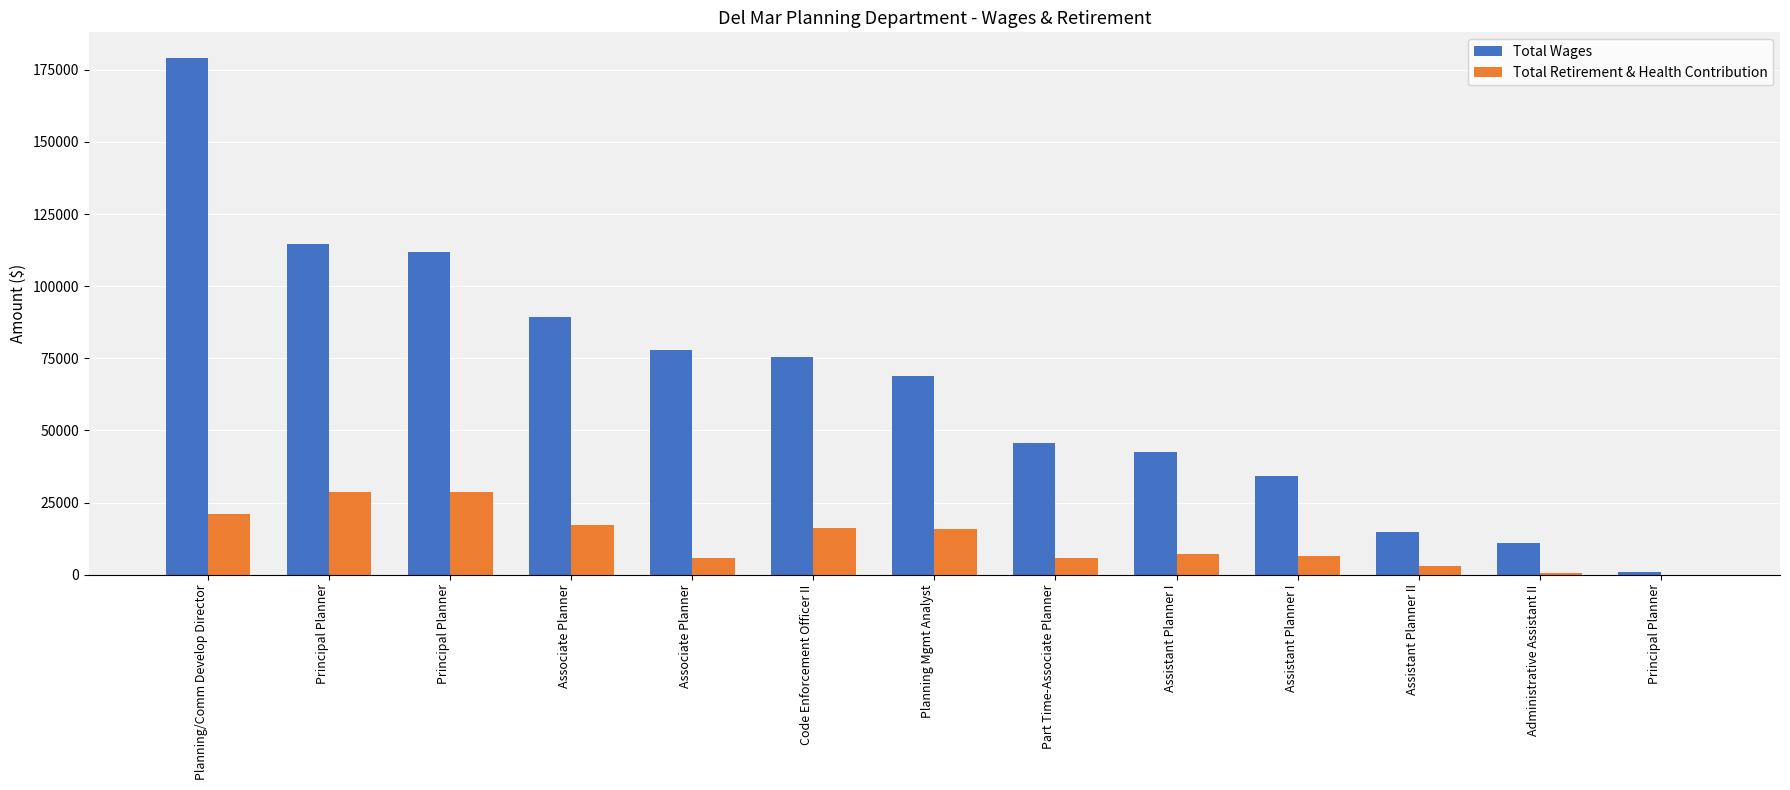

How many data points does each series have?

13